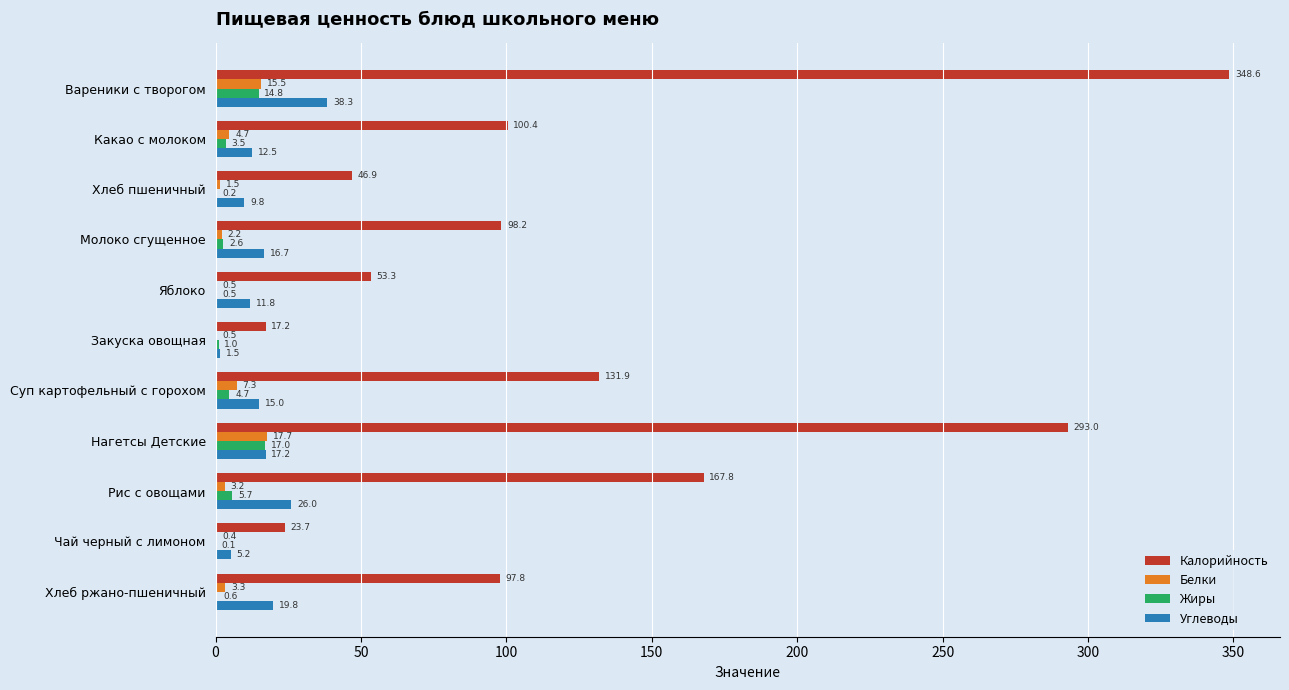

Which category has the highest value across all series?

Вареники с творогом